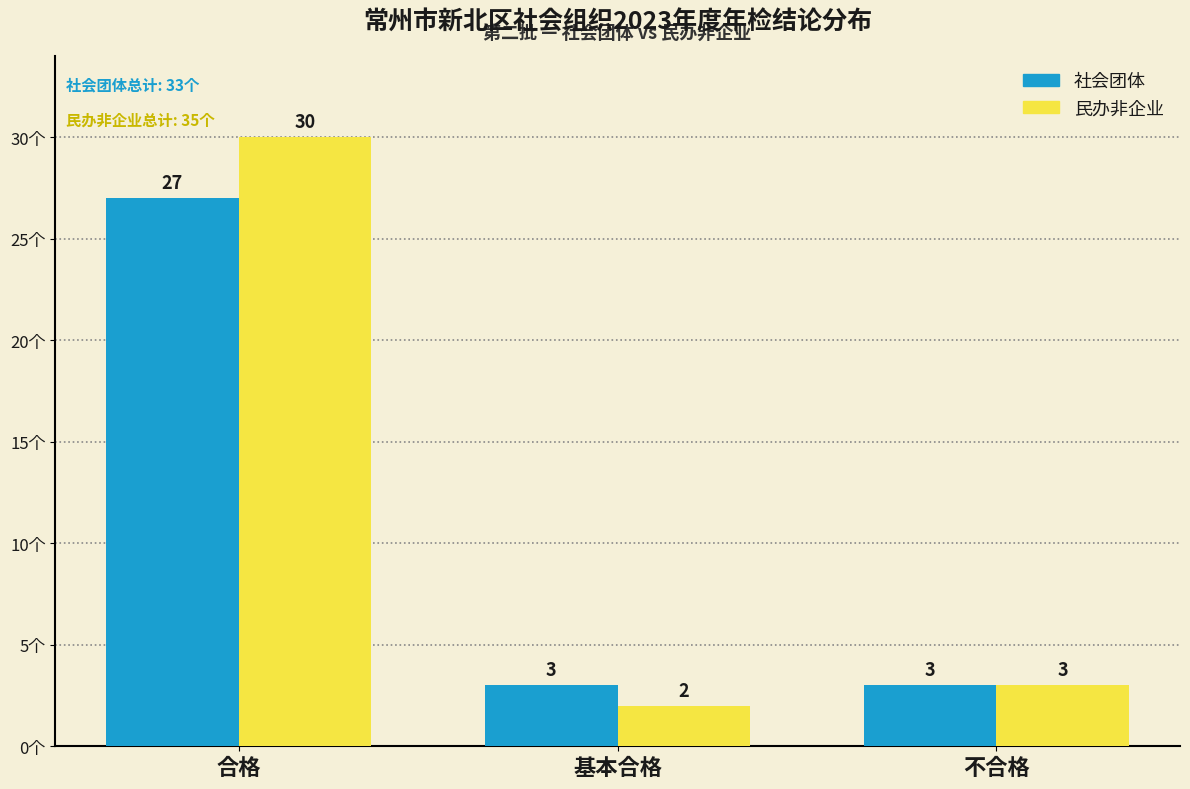

Reading right to left, transcribe all the data shown in this chart.

社会团体: 不合格=3	基本合格=3	合格=27
民办非企业: 不合格=3	基本合格=2	合格=30